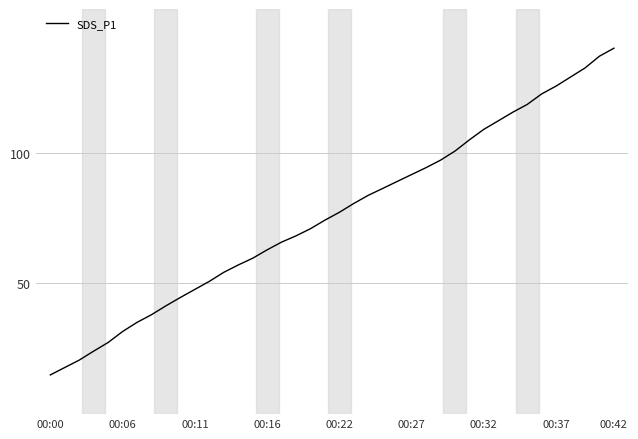

What is the difference between the maximum and minimum values?

125.0